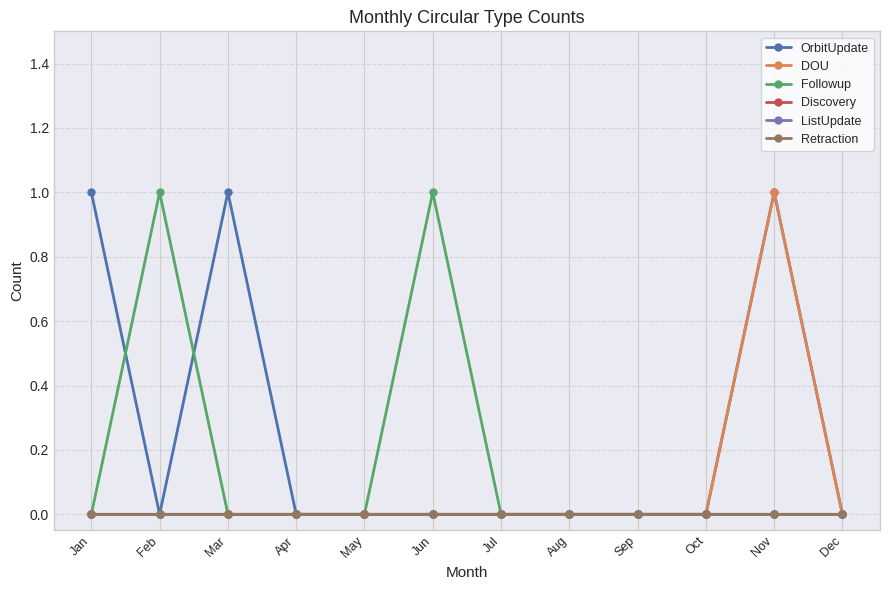

True or false: Discovery has more than 2 points higher than both neighbors.

False